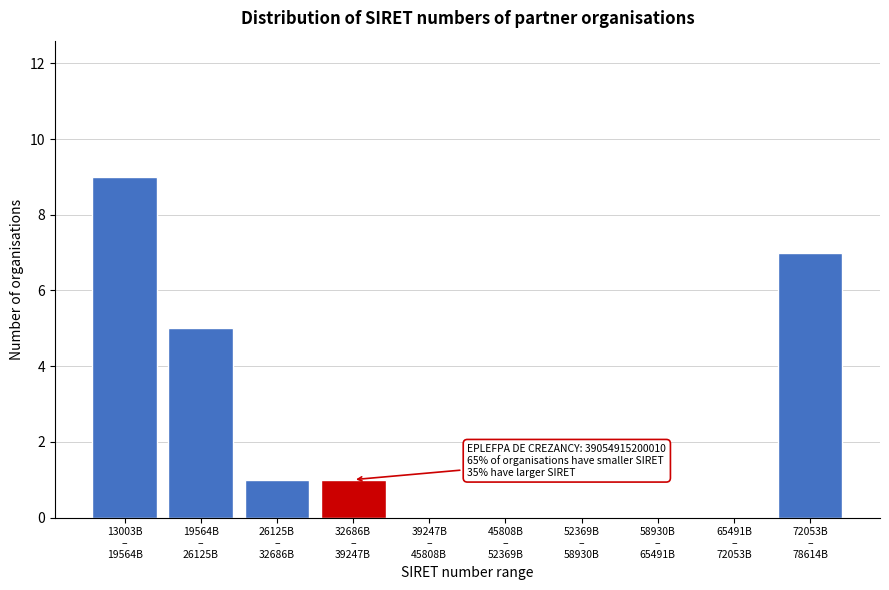

What is the sum of all values?

23